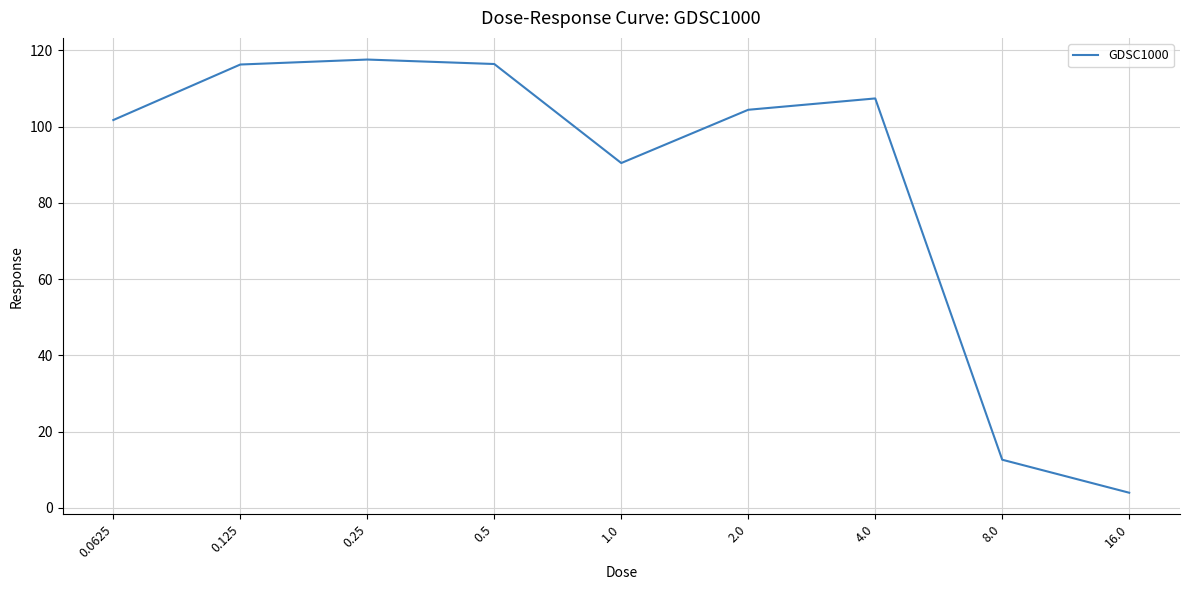

Is this an area chart (filled region under the line)?

No